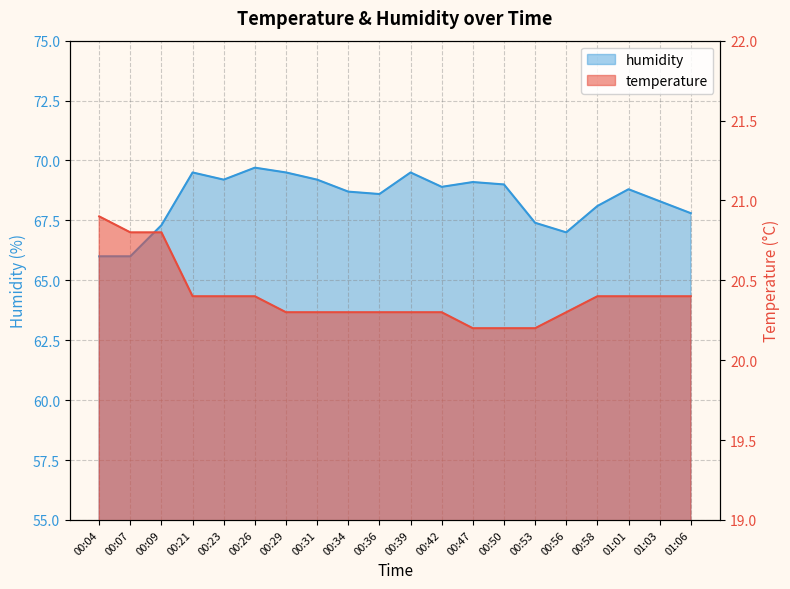

How many series are shown in this chart?

2